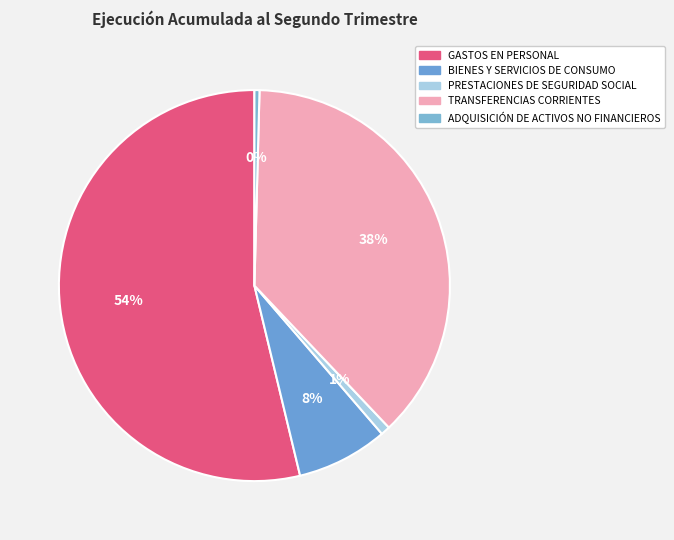

To the nearest percent, what is the combined percentage of ADQUISICIÓN DE ACTIVOS NO FINANCIEROS and TRANSFERENCIAS CORRIENTES?

38%